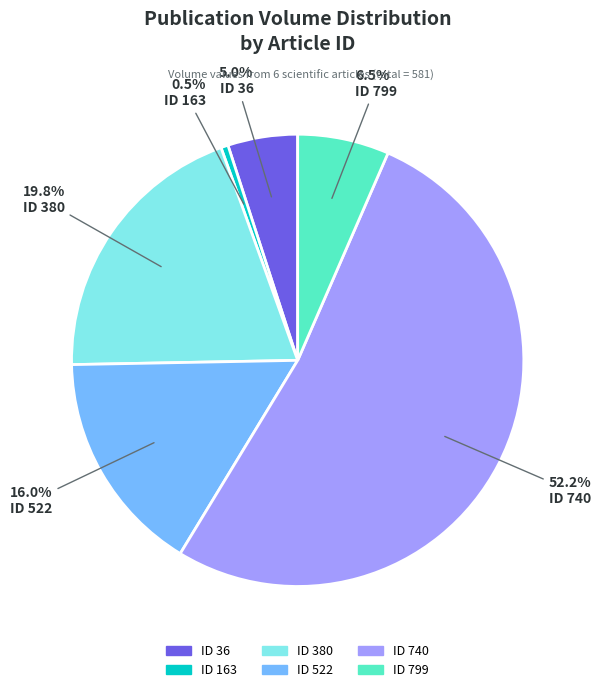

Does any single category account for the majority?

Yes